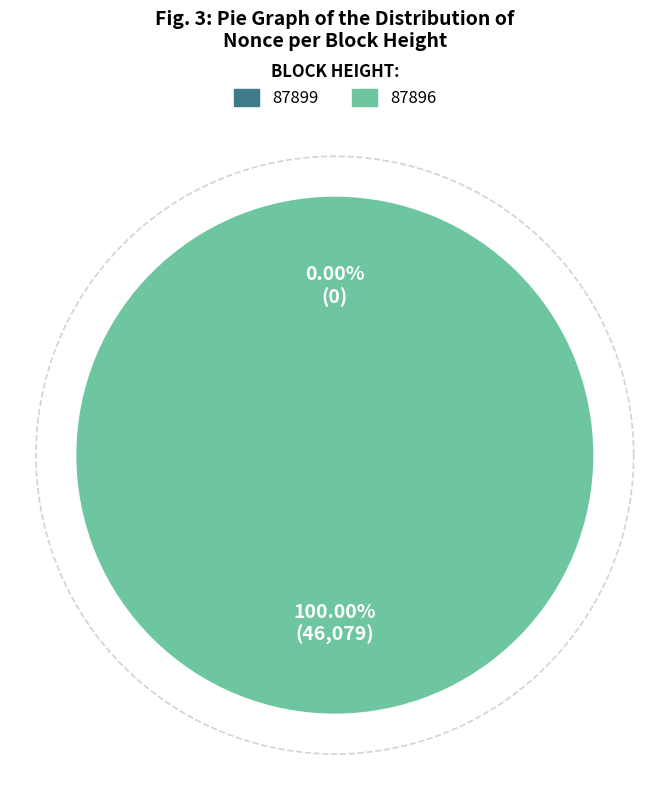

To the nearest percent, what is the combined percentage of 87896 and 87899?

100%